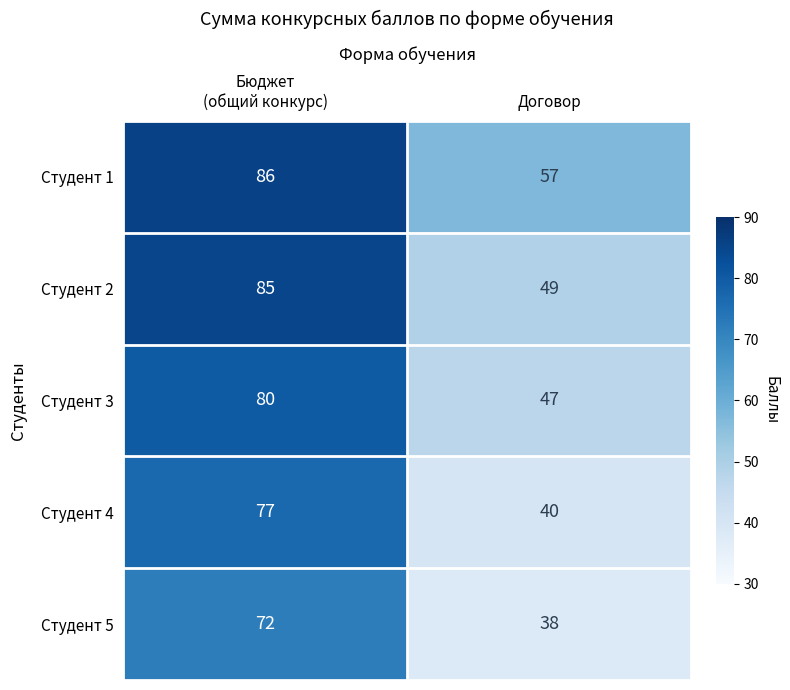

Between Бюджет
(общий конкурс) and Договор, which series saw the biggest shift?

Студент 4